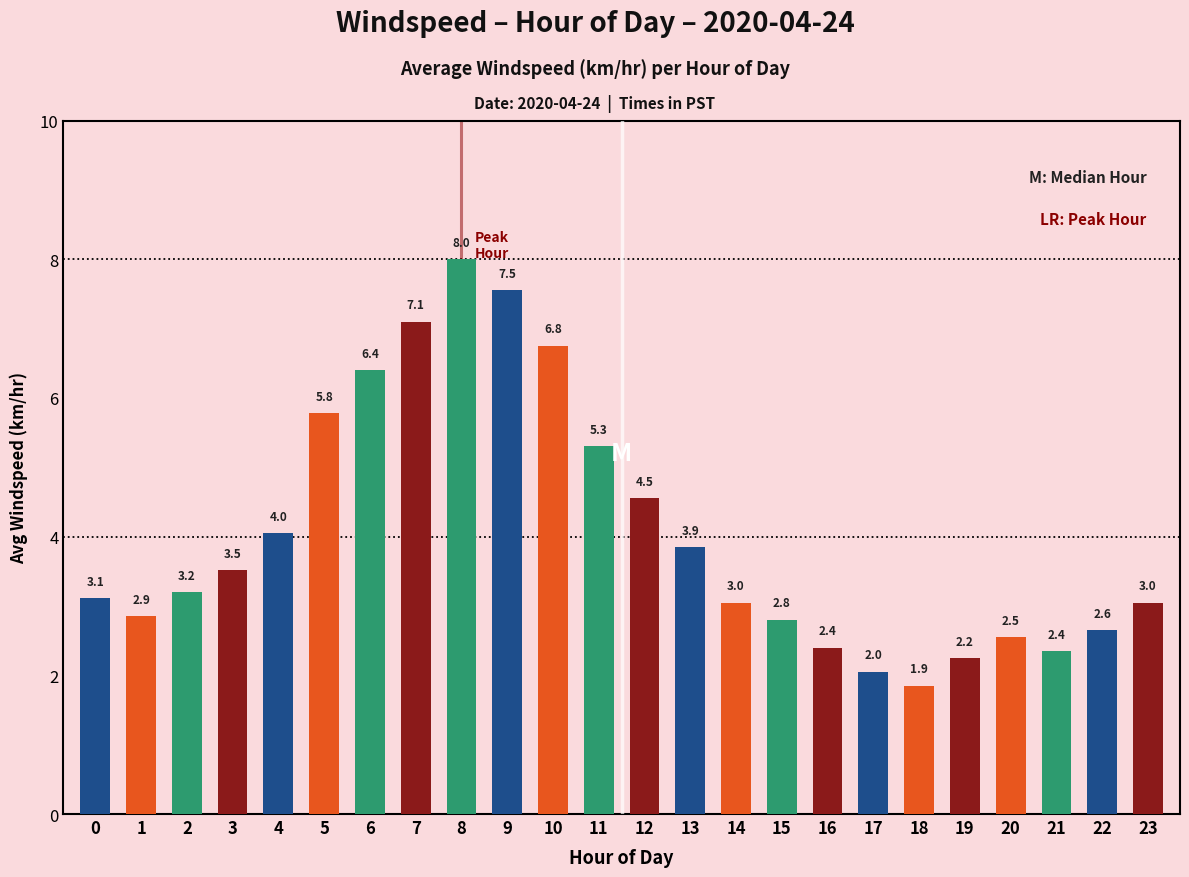

What is the smallest value displayed?

1.9